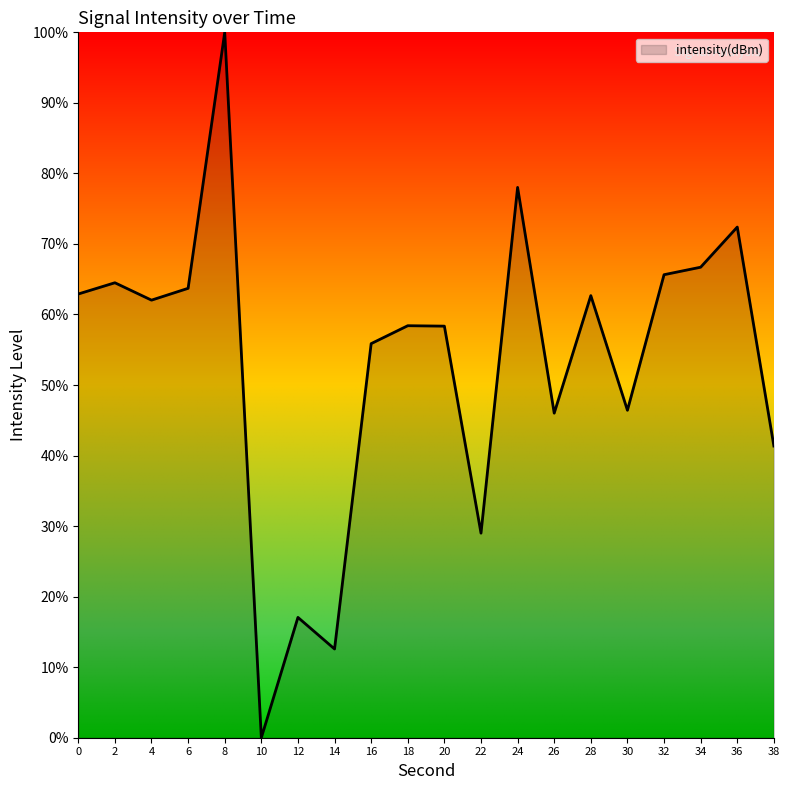

At which category does the data reach its first local peak?

2